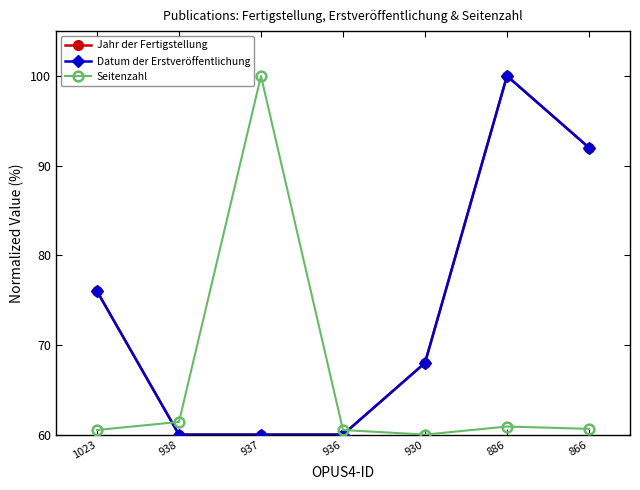

True or false: Seitenzahl and Jahr der Fertigstellung cross at least once.

True